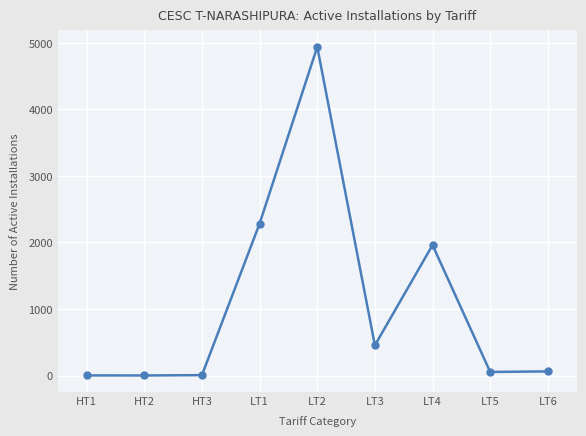

The chart shows a value of 54 at LT5. True or false?

True